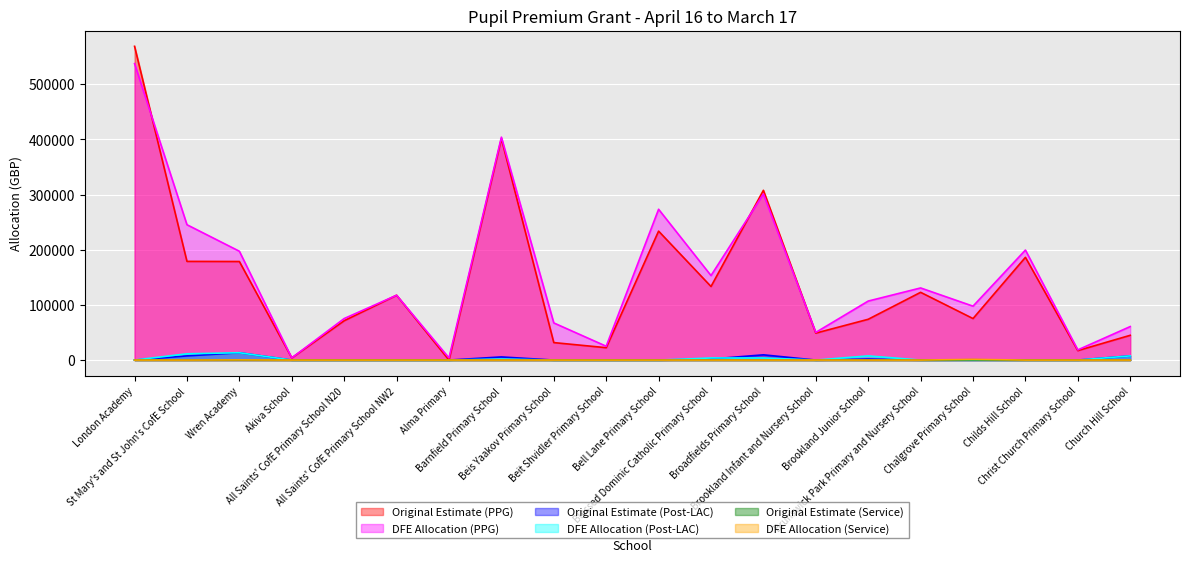

At which label does DFE Allocation (PPG) reach its peak?

London Academy